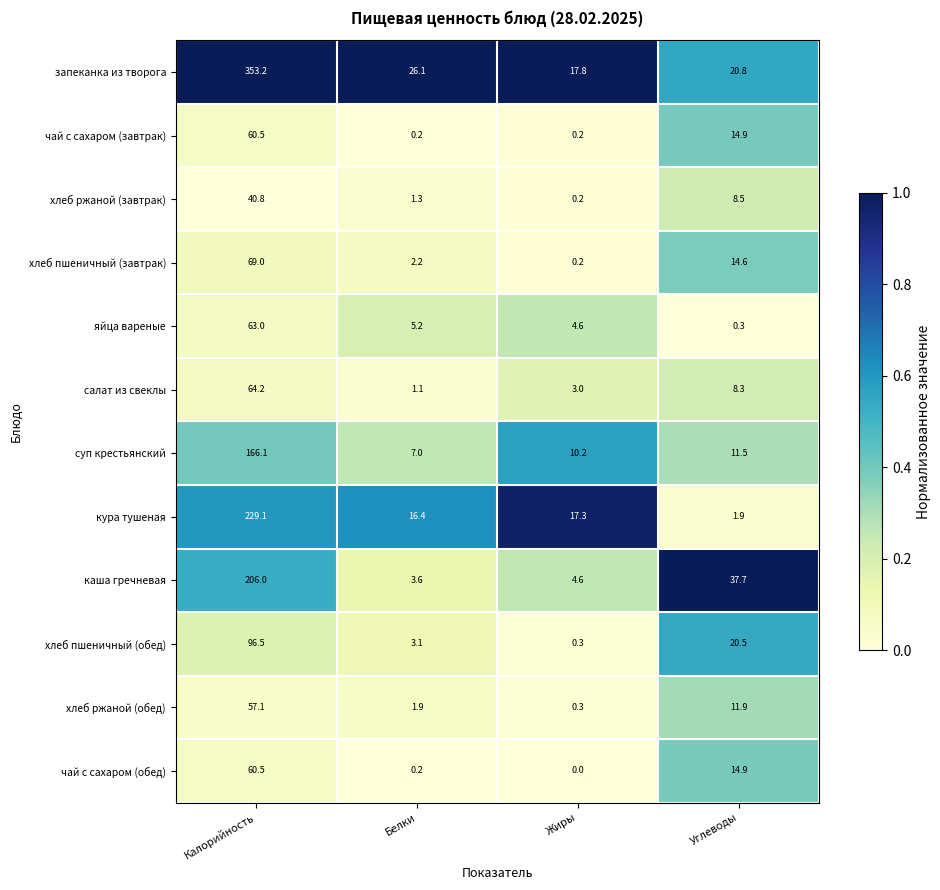

What is the difference between the чай с сахаром (обед) values at Калорийность and Углеводы?

45.6